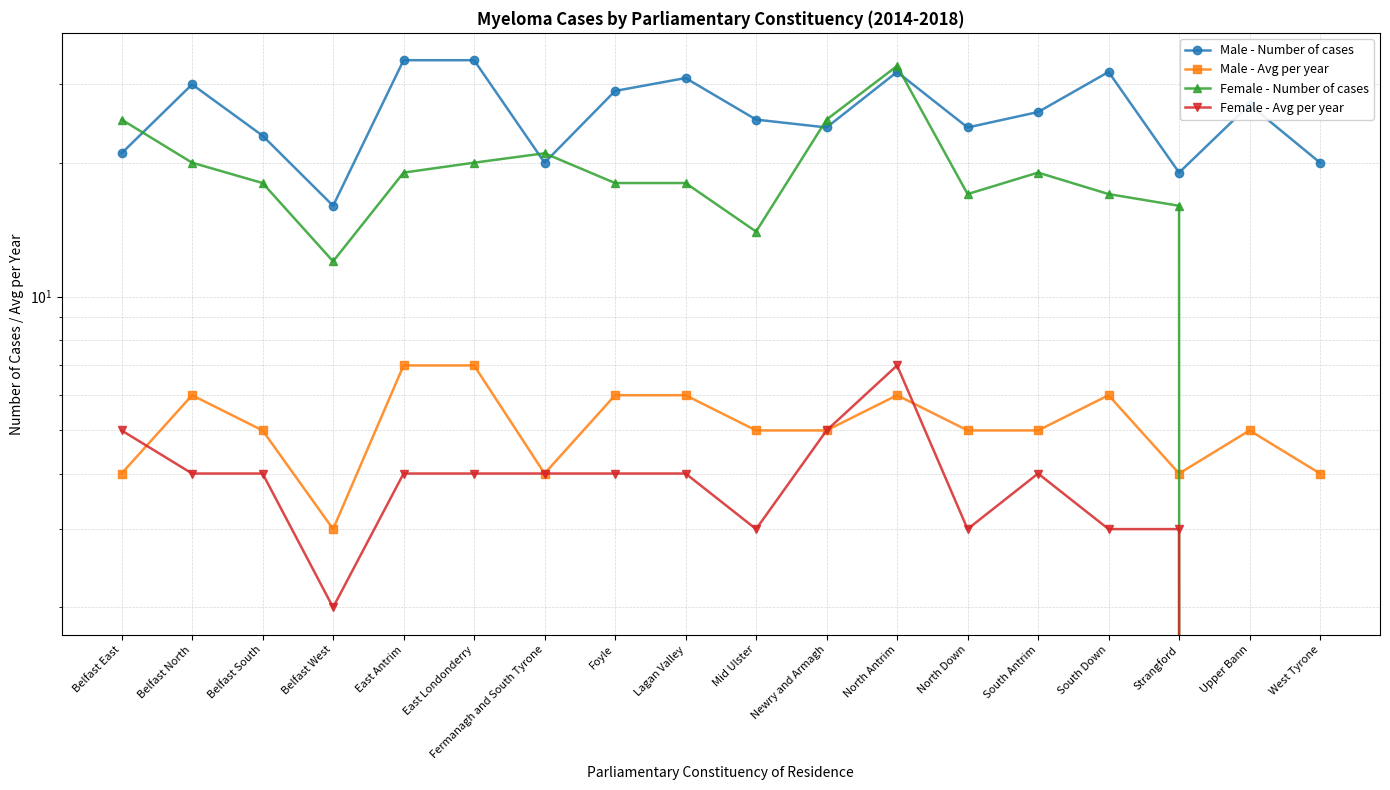

Between Belfast East and North Down, which series saw the biggest shift?

Female - Number of cases